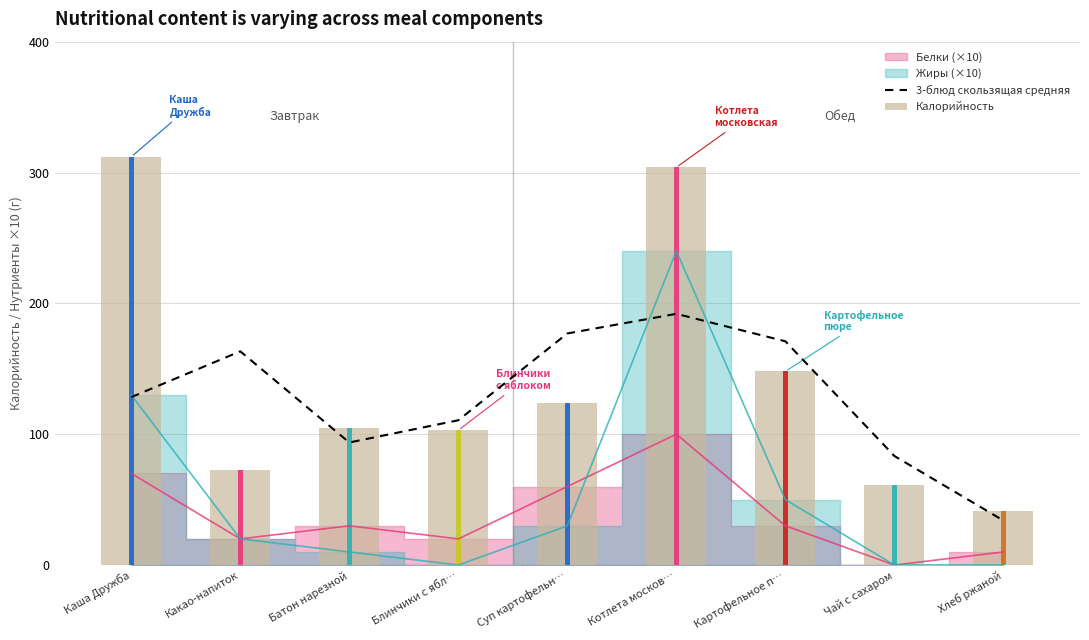

What position from the right is Суп картофельн…?

5